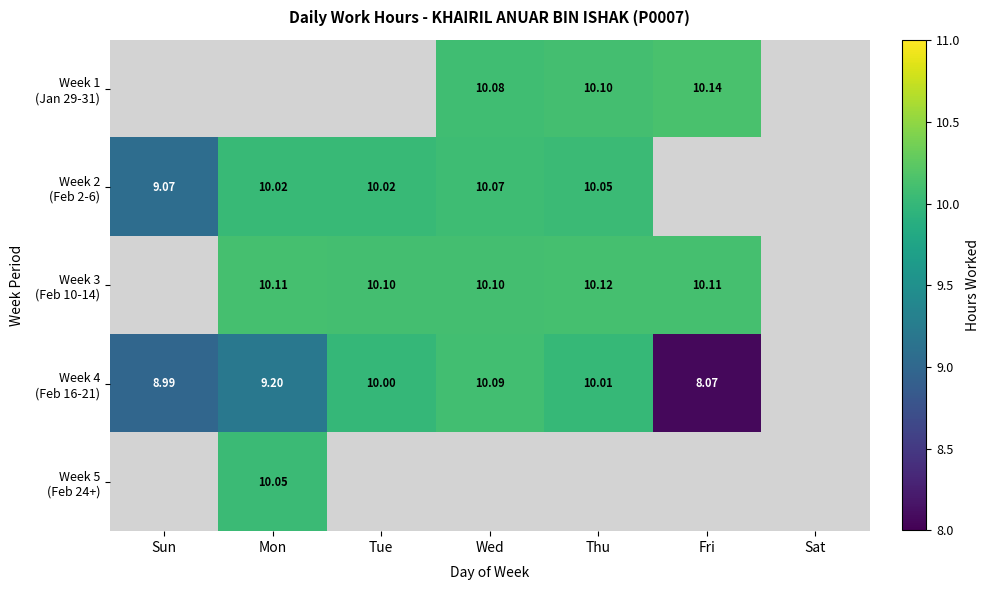

The value of Week 4 (Feb 16-21) at Fri is 8.1. True or false?

True